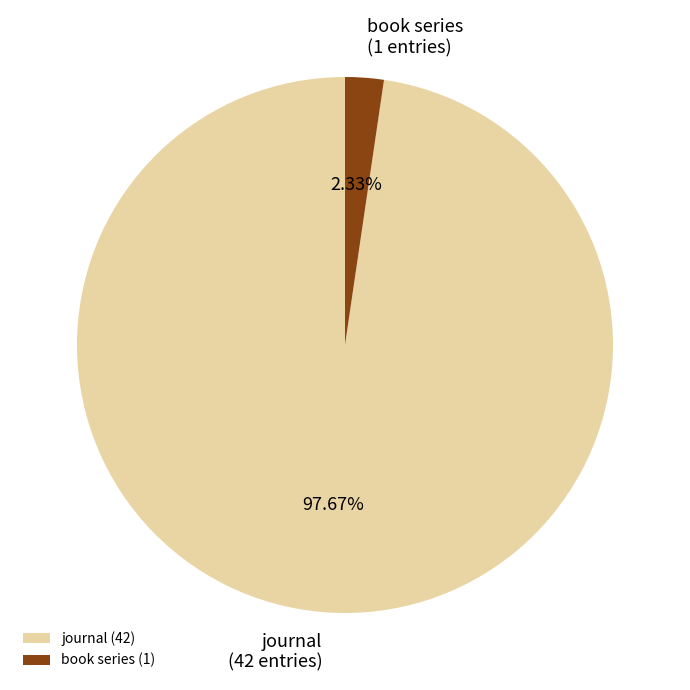

Is the sum of journal and book series greater than half?

Yes